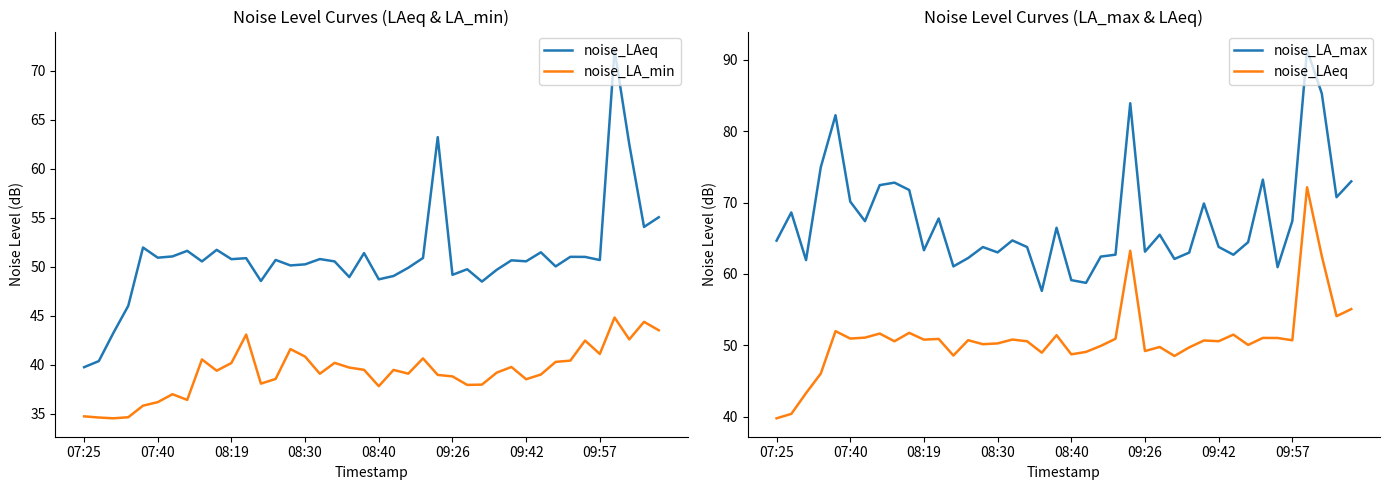

At which category does the chart reach its peak across all series?

36